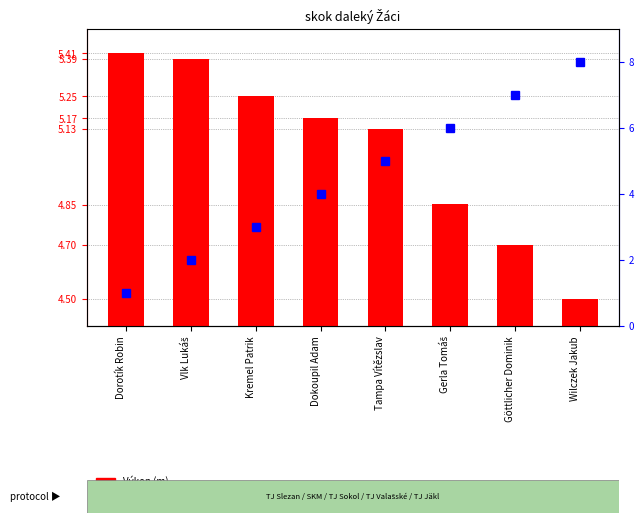

Is it true that Pořadí equals 0.2 at Dorotík Robin?

False